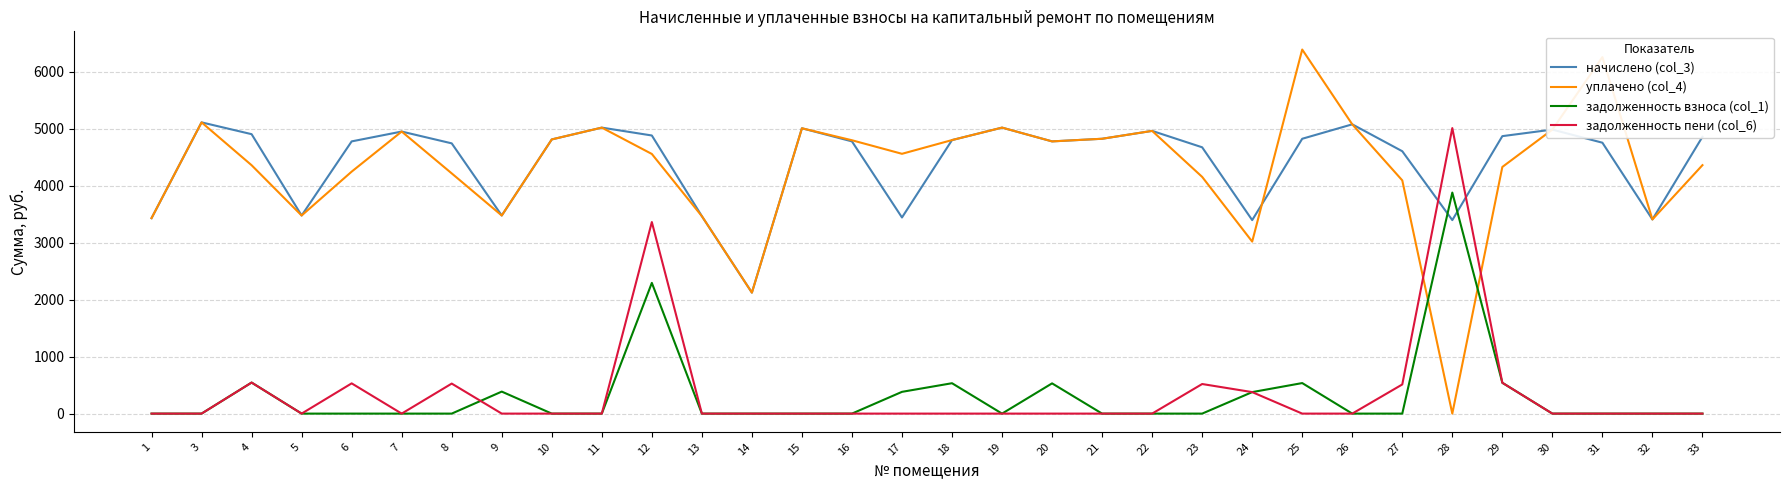

What is the sum of all задолженность взноса (col_1) values?

10012.0